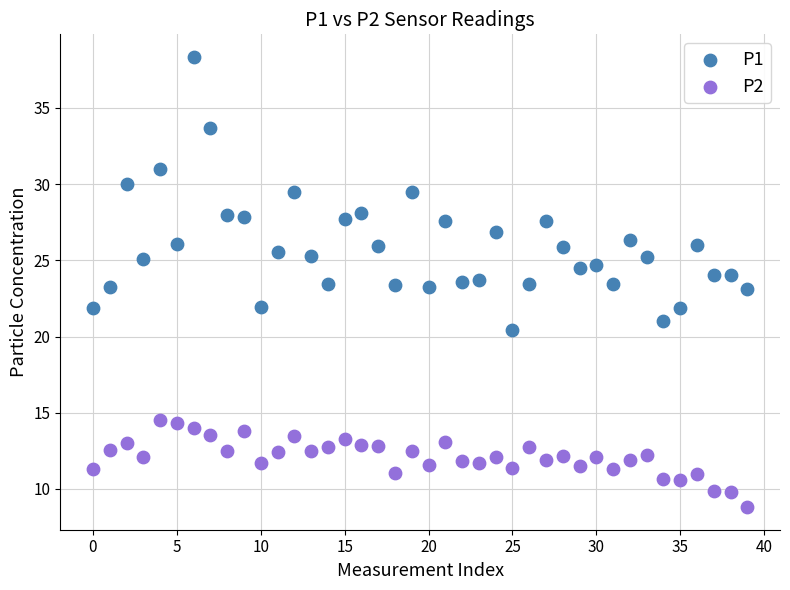

Which series contains the highest Y value?

P1